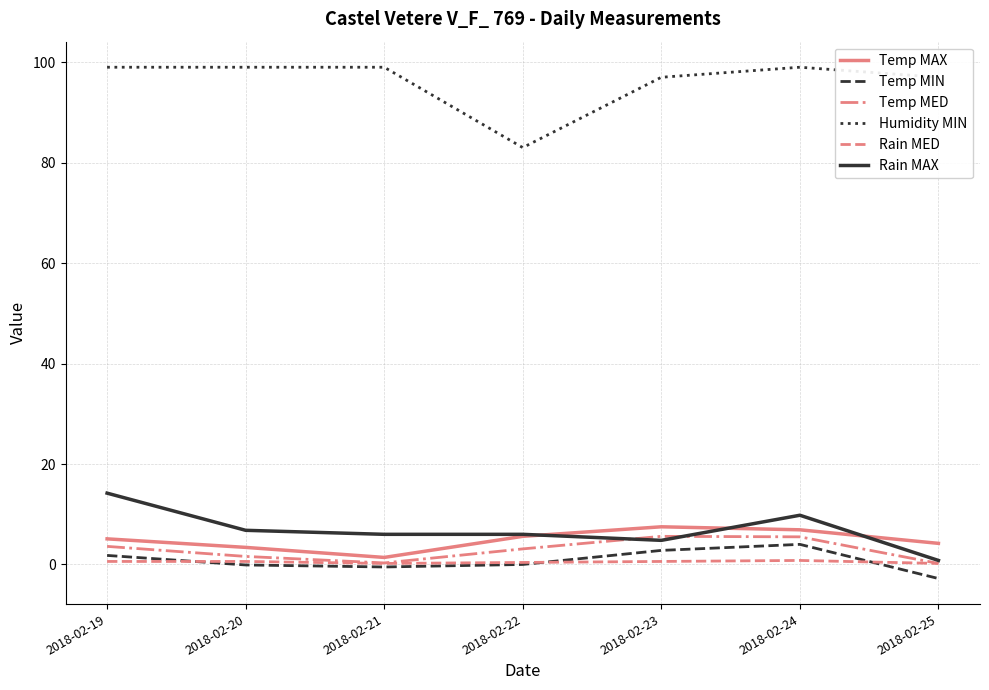

True or false: Temp MED has a value of 5.5 at 2018-02-24.

True